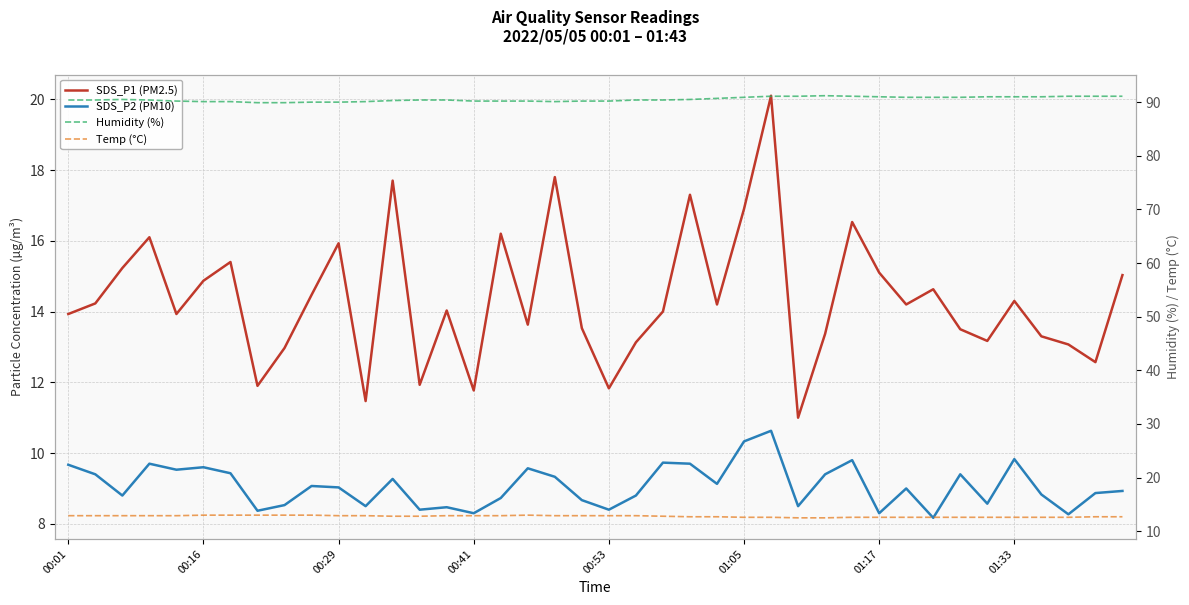

What is the lowest value of the SDS_P2 (PM10) series?

8.2